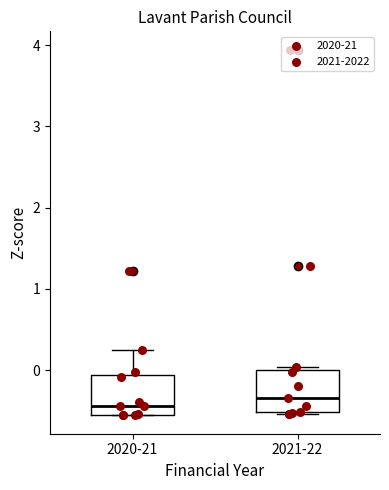

Where is the upper edge of the box for 2021-22 on the y-axis? The values are not printed on the chart, so give them approximately, as read against the axis.

0.0